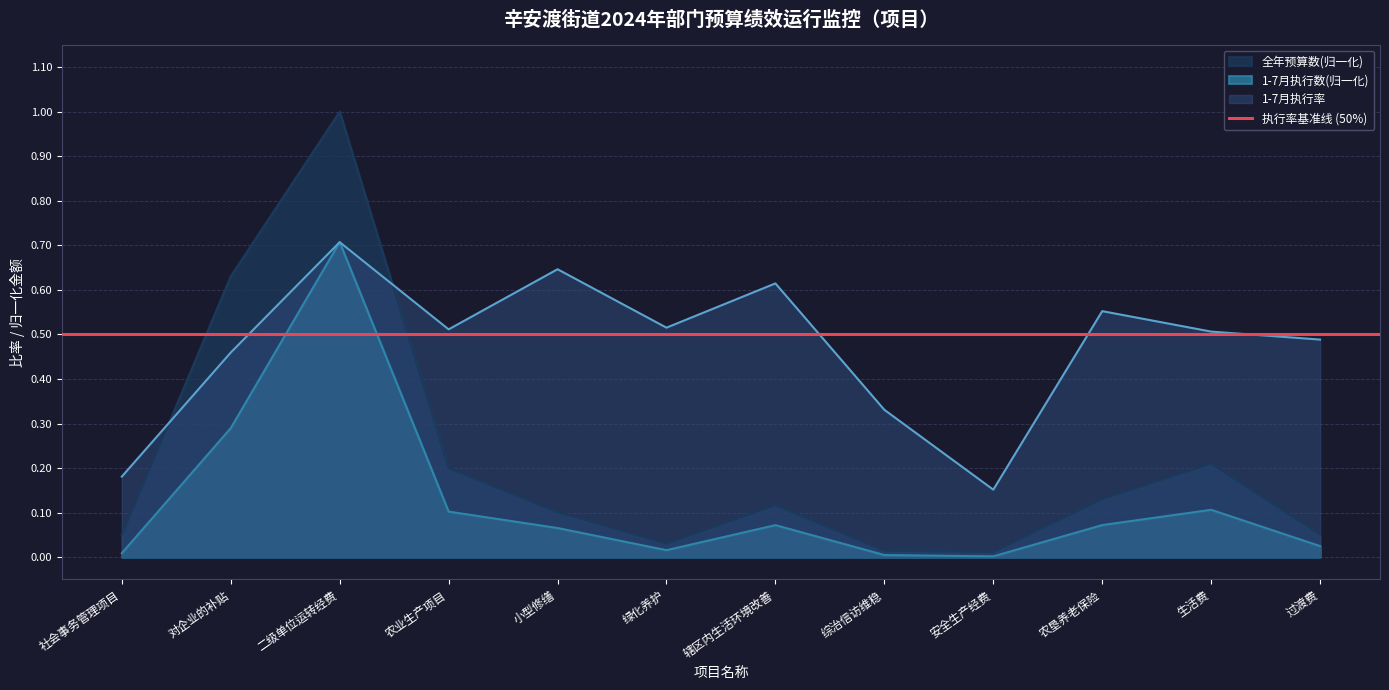

True or false: 1-7月执行数(万元) has a value of 0.1 at 小型修缮.

True